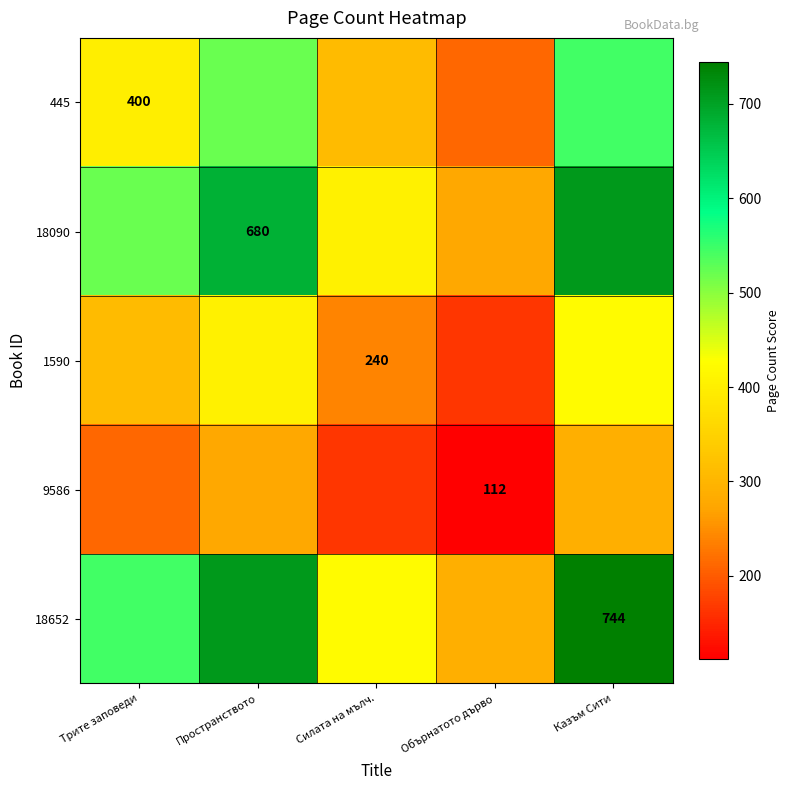

List the series in order of their peak value, lowest first.

9586, 1590, 445, 18090, 18652